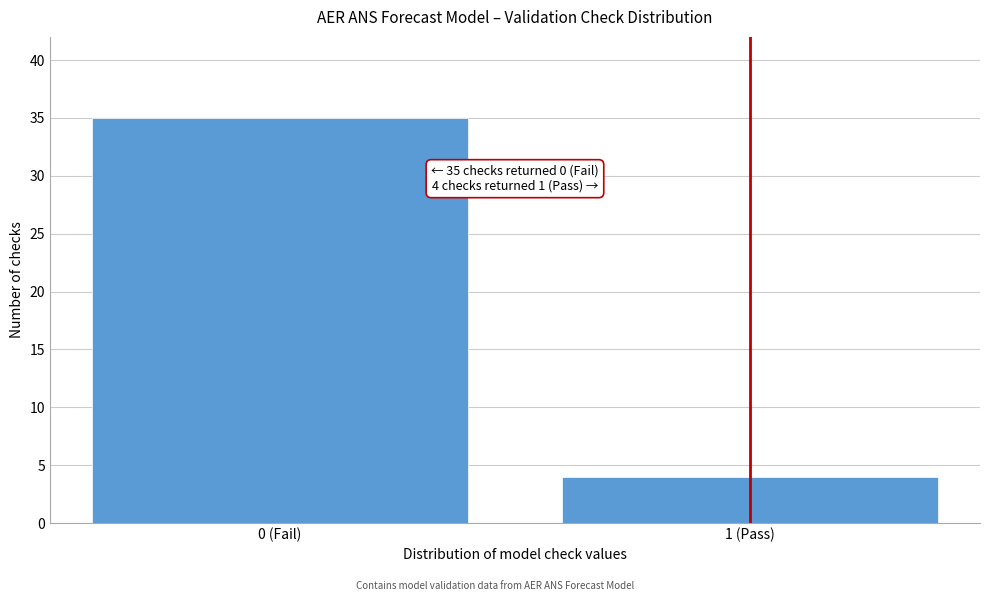

Reading left to right, extract all data points from this chart.

35	4